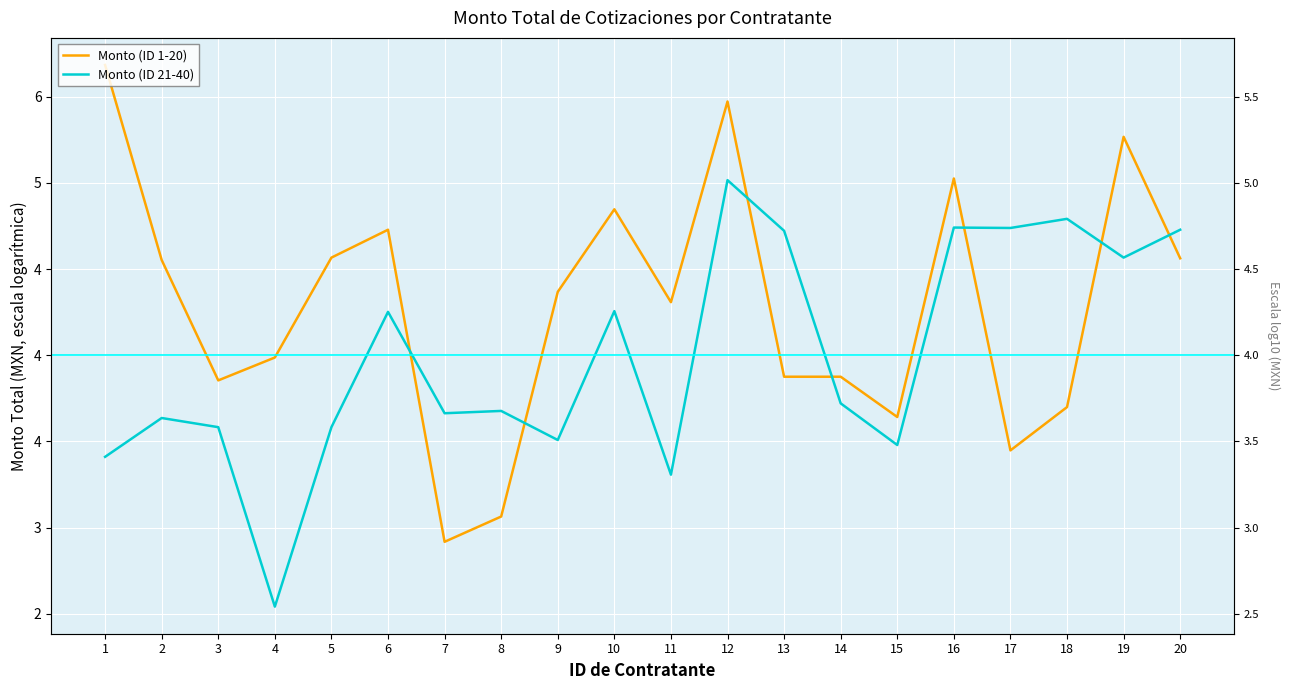

Reading left to right, extract all data points from this chart.

Monto (ID 1-20): 1=5.7	2=4.6	3=3.9	4=4.0	5=4.6	6=4.7	7=2.9	8=3.1	9=4.4	10=4.8	11=4.3	12=5.5	13=3.9	14=3.9	15=3.6	16=5.0	17=3.4	18=3.7	19=5.3	20=4.6
Monto (ID 21-40): 1=3.4	2=3.6	3=3.6	4=2.5	5=3.6	6=4.3	7=3.7	8=3.7	9=3.5	10=4.3	11=3.3	12=5.0	13=4.7	14=3.7	15=3.5	16=4.7	17=4.7	18=4.8	19=4.6	20=4.7